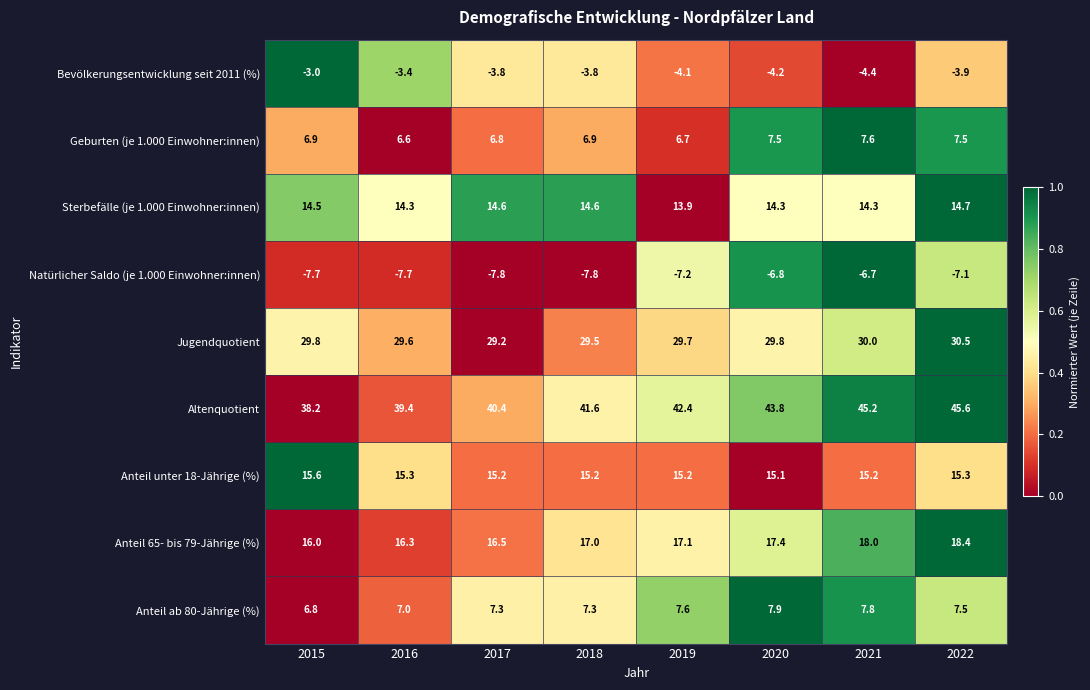

At 2017, list the series in order from largest to smallest.

Altenquotient, Jugendquotient, Anteil 65- bis 79-Jährige (%), Anteil unter 18-Jährige (%), Sterbefälle (je 1.000 Einwohner:innen), Anteil ab 80-Jährige (%), Geburten (je 1.000 Einwohner:innen), Bevölkerungsentwicklung seit 2011 (%), Natürlicher Saldo (je 1.000 Einwohner:innen)